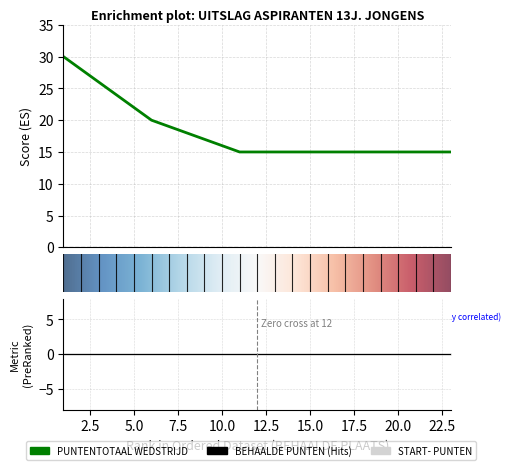

How many values in the PUNTENTOTAAL WEDSTRIJD series exceed 15?

10